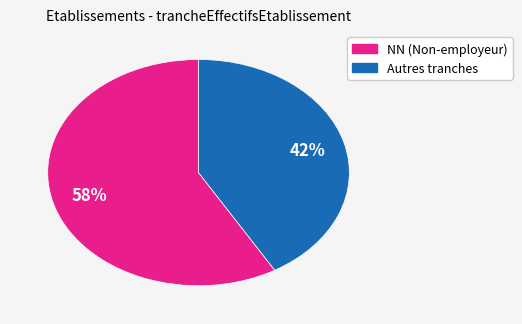

To the nearest percent, what is the average slice percentage?

50%